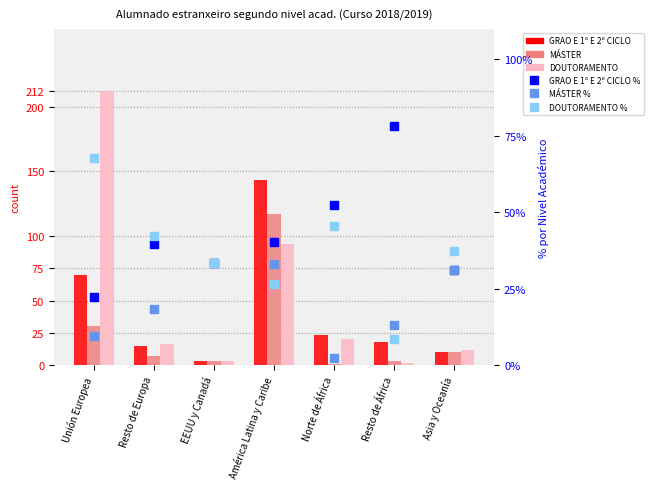

What position from the right is EEUU y Canadá?

5